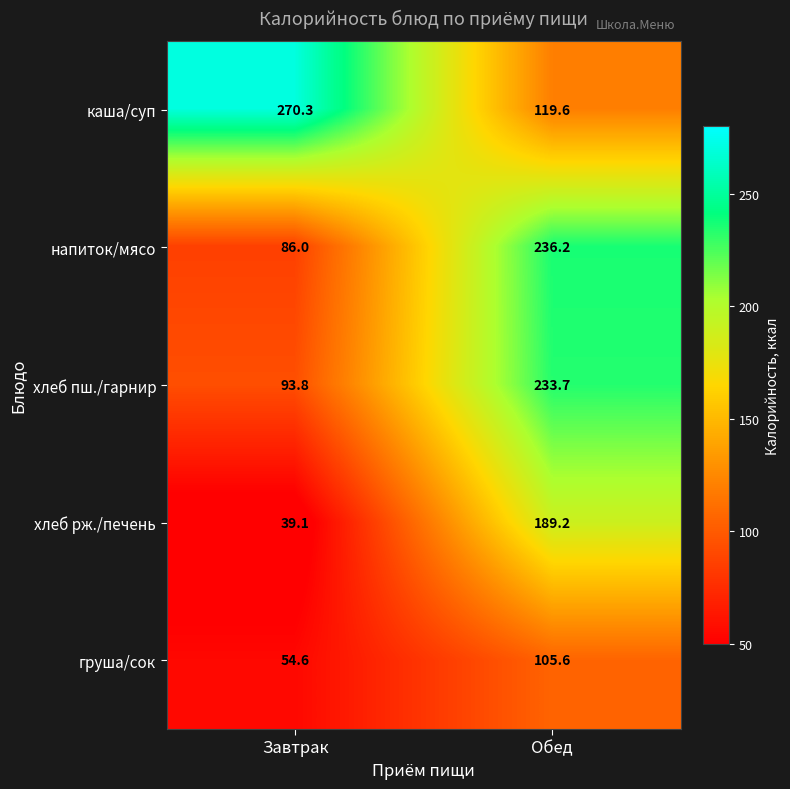

The хлеб рж./печень series shows 39.1 at Завтрак. True or false?

True